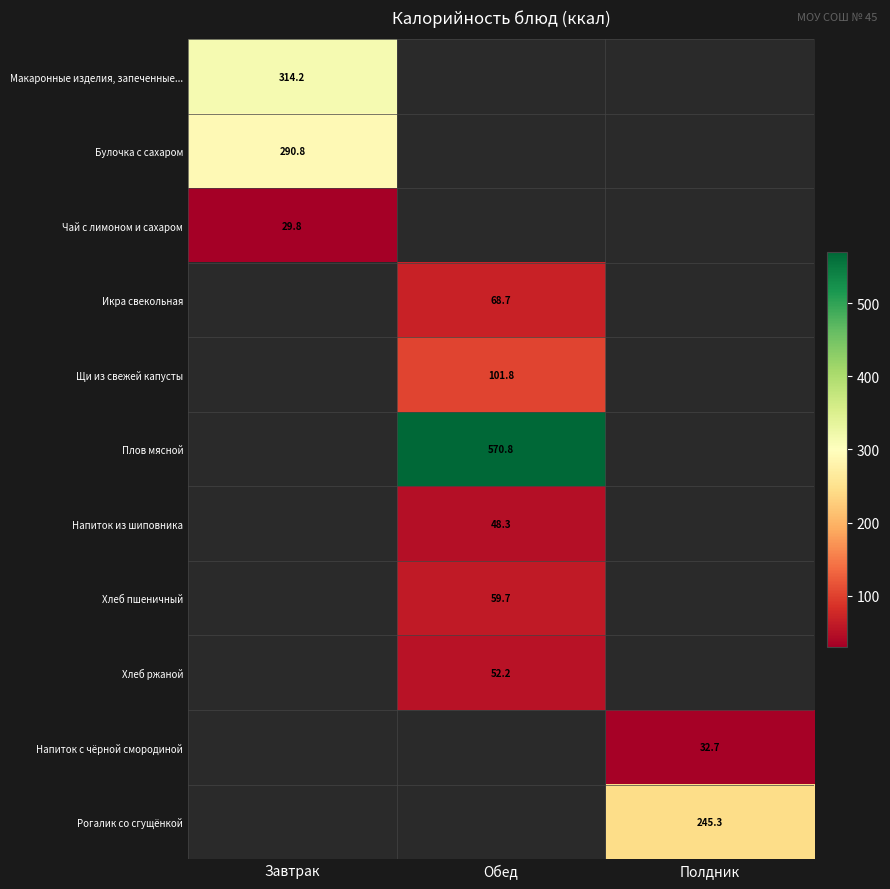

What is the spread (max minus min) of values at Завтрак?

284.4